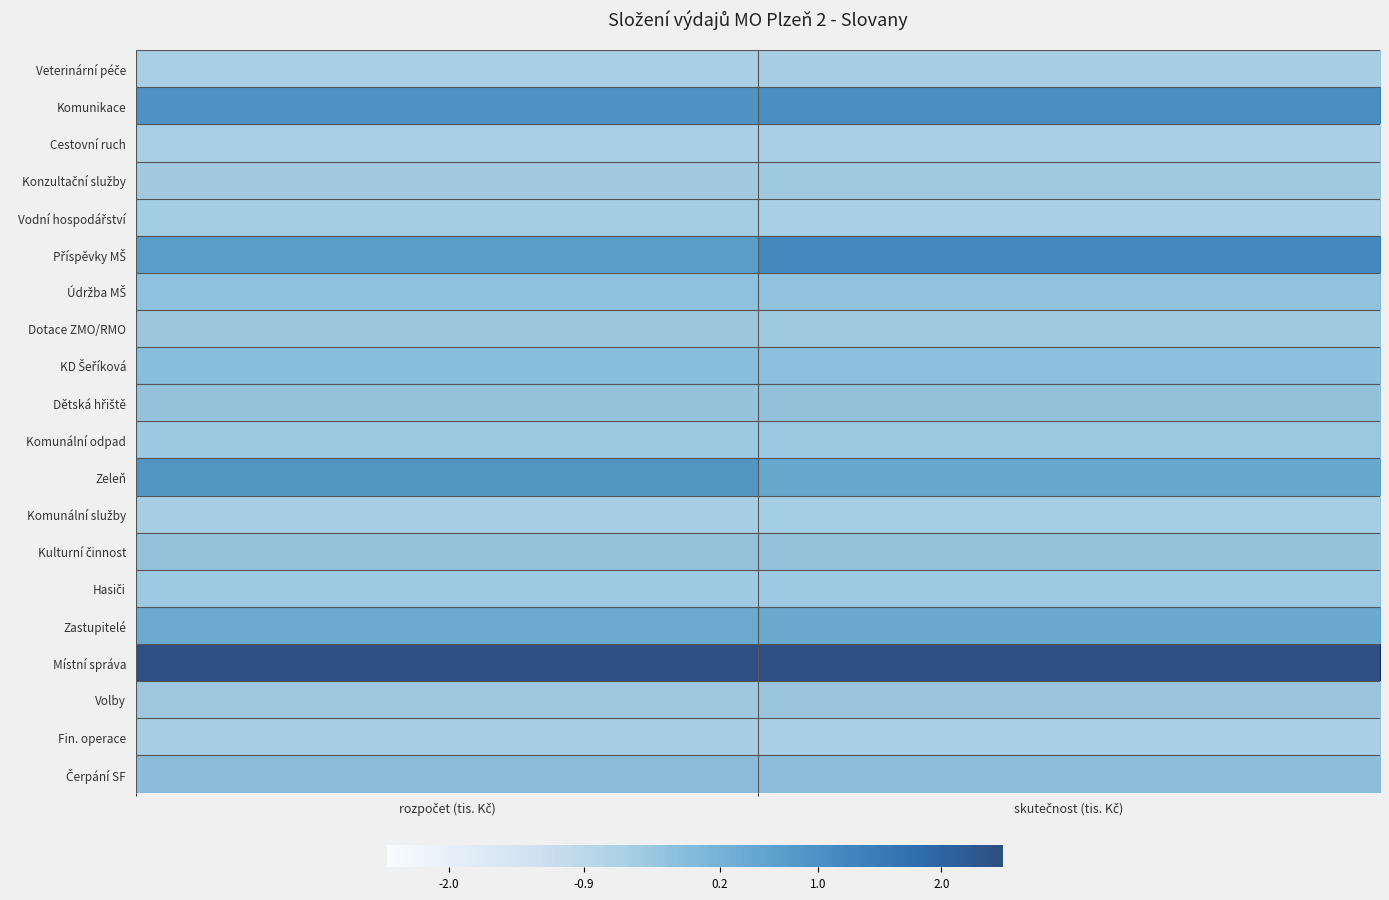

What is the sum of the Veterinární péče values at skutečnost (tis. Kč) and rozpočet (tis. Kč)?

-1.1